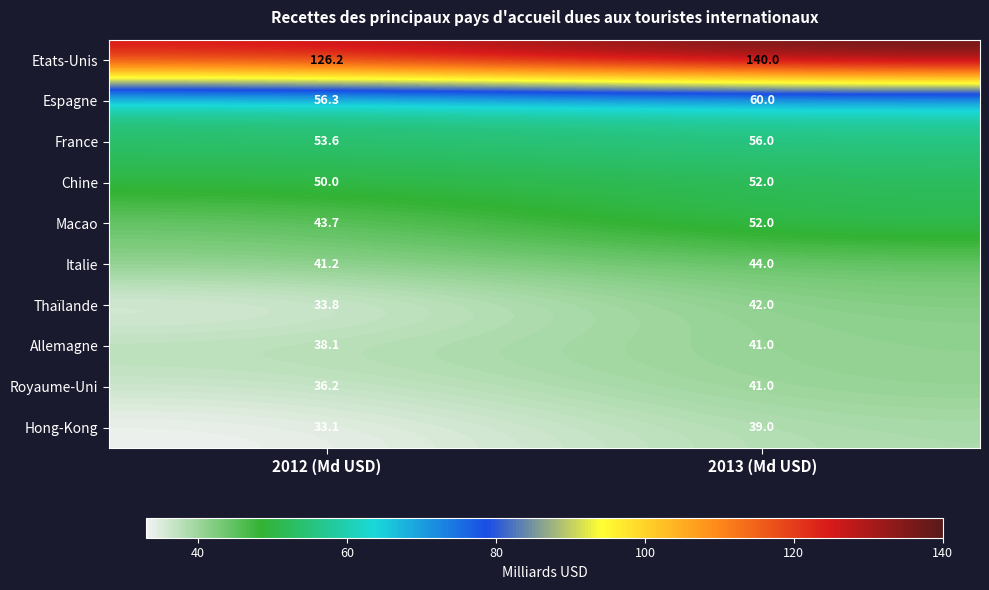

What is the sum of the Italie values at 2013 (Md USD) and 2012 (Md USD)?

85.2